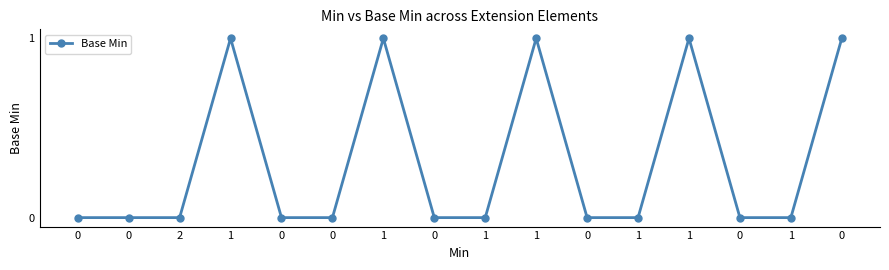

Rank the categories by value from highest to lowest.

1, 1, 1, 1, 0, 0, 0, 2, 0, 0, 0, 1, 0, 1, 0, 1